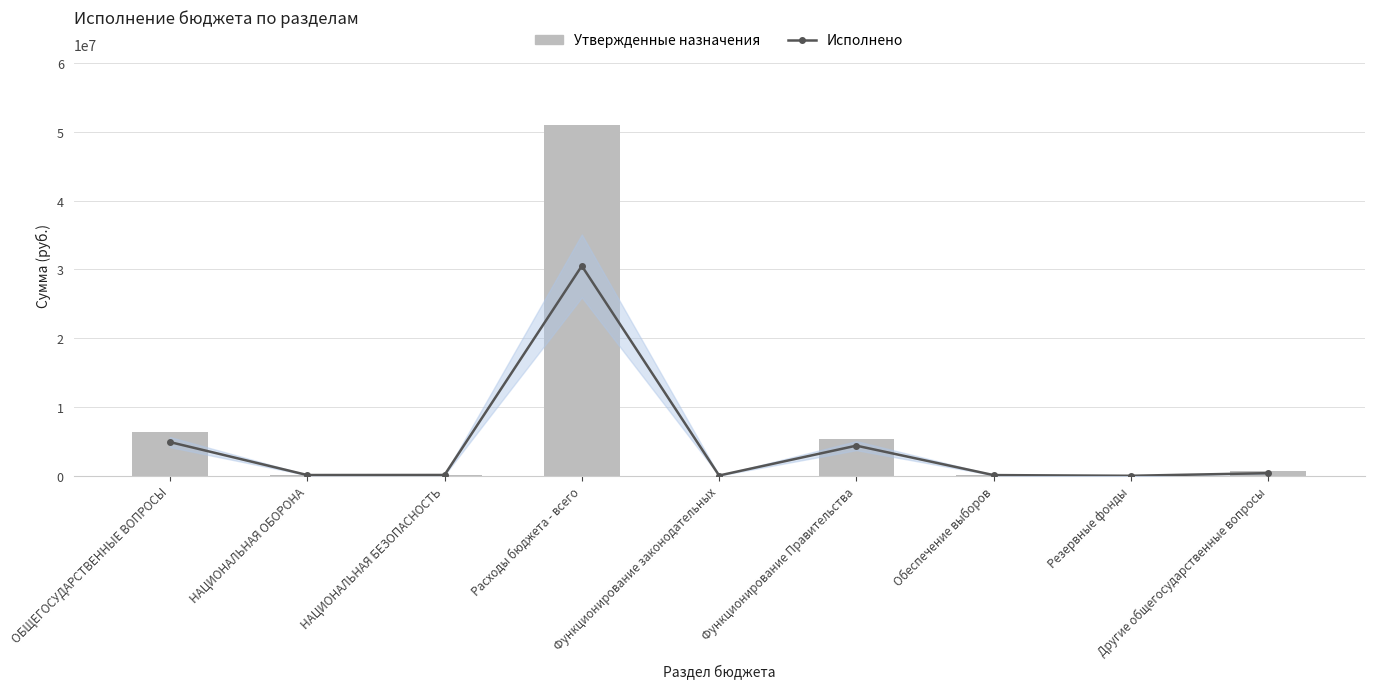

Rank the series by their maximum value, from highest to lowest.

Утвержденные назначения, Исполнено